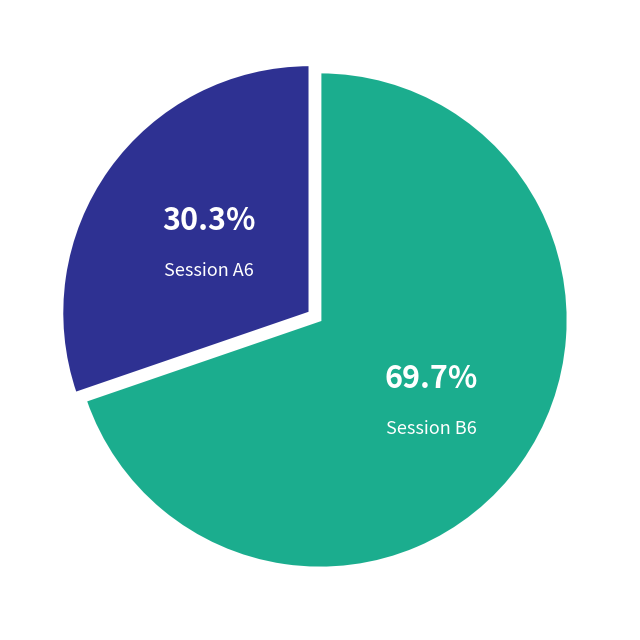

Does any single category account for the majority?

Yes